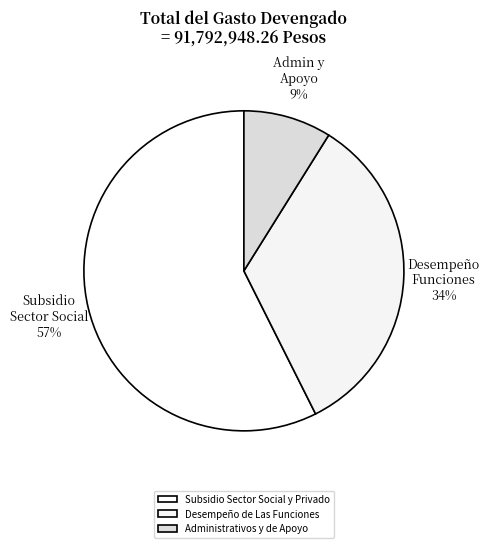

Which category has the smallest portion of the pie?

Administrativos y de Apoyo